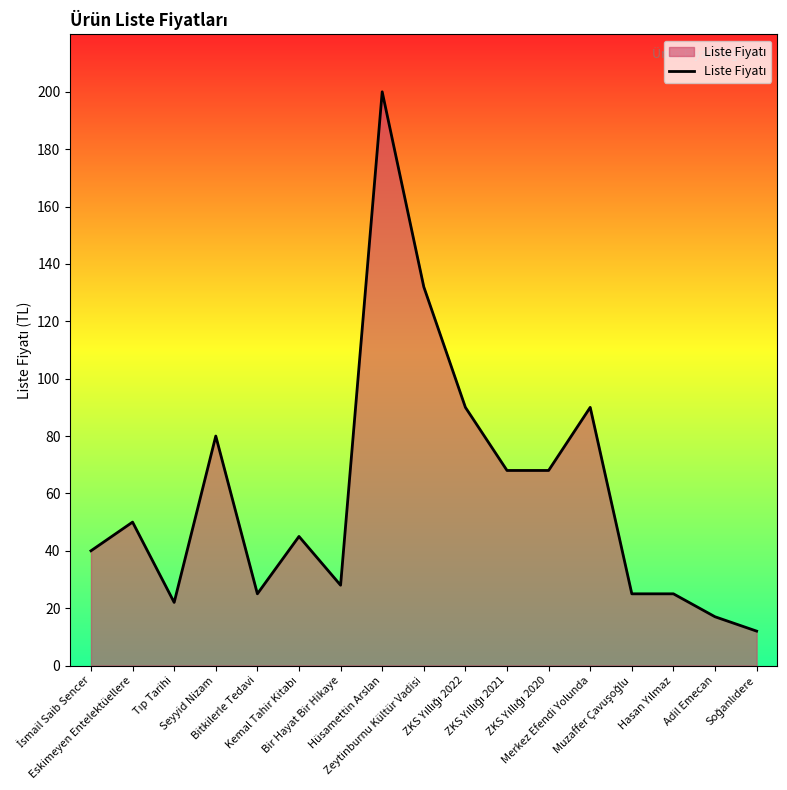

What is the maximum value shown in the chart?

200